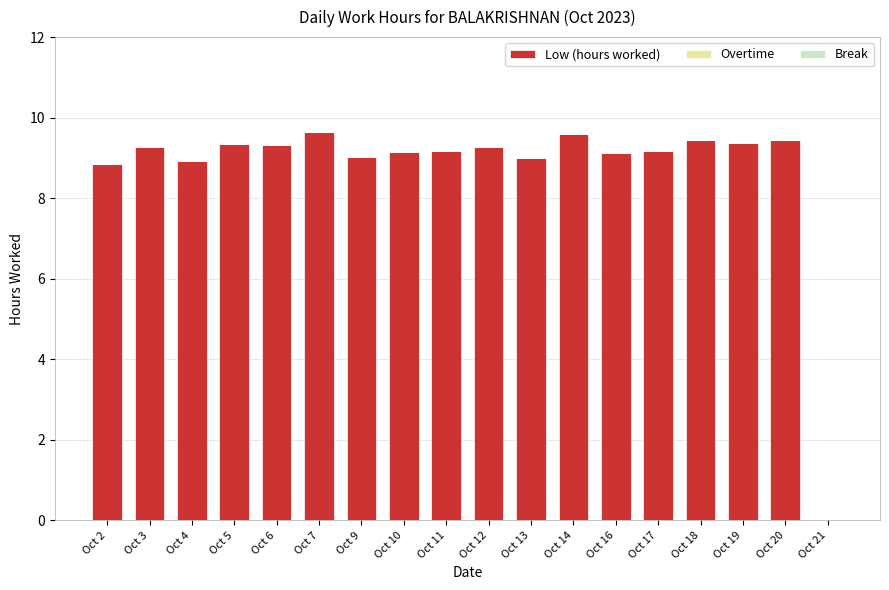

Approximately how many times larger is the value at Oct 20 compared to Oct 4?

1.1